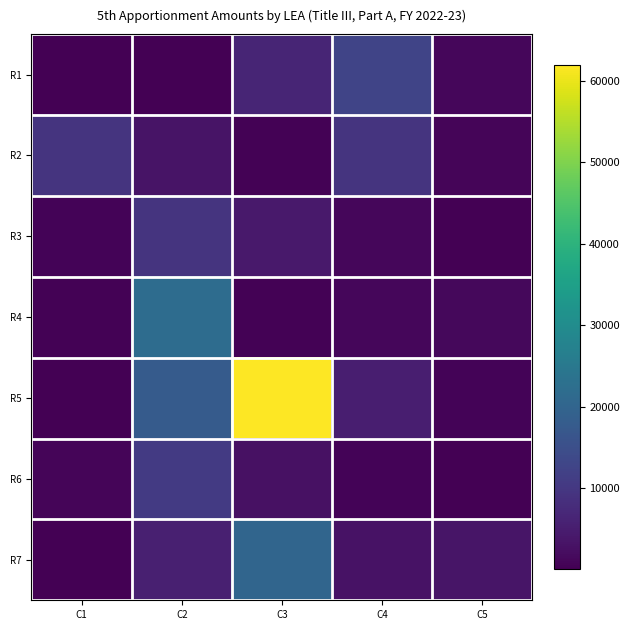

Reading left to right, list all the values displayed in this chart.

R1: C1=221	C2=130	C3=6449	C4=12822	C5=992
R2: C1=9324	C2=3218	C3=302	C4=9298	C5=868
R3: C1=600	C2=9353	C3=4186	C4=1190	C5=1
R4: C1=264	C2=21970	C3=311	C4=1018	C5=1223
R5: C1=112	C2=17807	C3=61958	C4=5146	C5=678
R6: C1=927	C2=10645	C3=2788	C4=490	C5=171
R7: C1=226	C2=5540	C3=20214	C4=3050	C5=3441